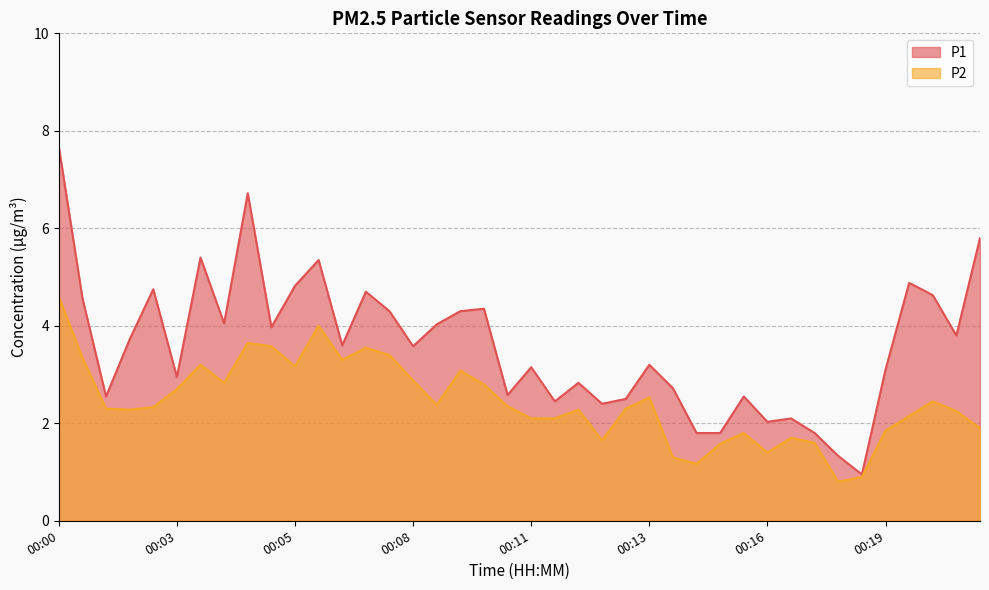

Where is the first local minimum for P1?

00:01